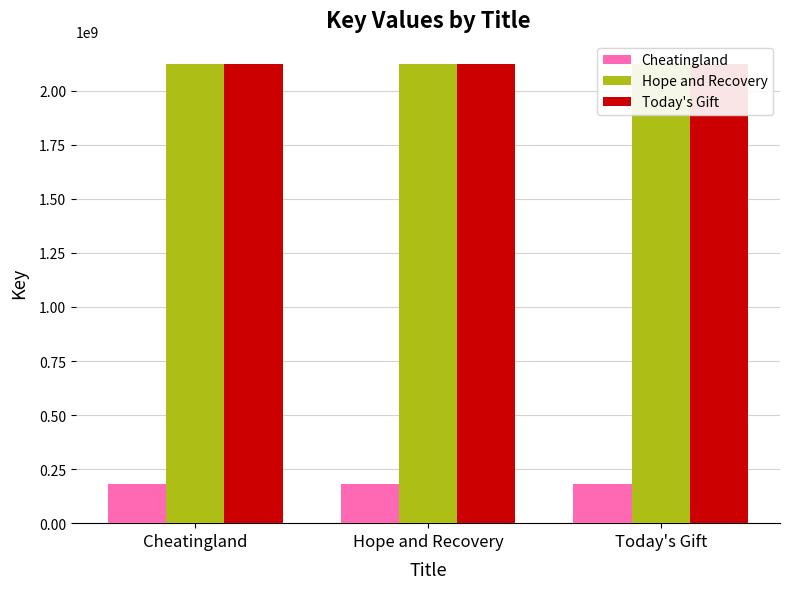

What is the value of the Today's Gift bar at the 1st from the left?

2124651858